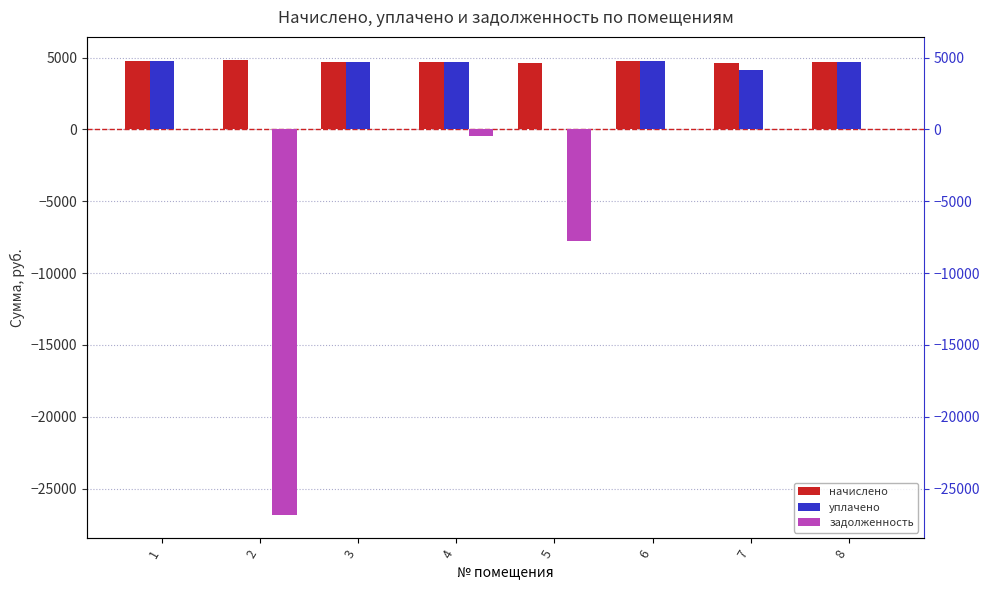

What are all the series names shown in the legend?

начислено, уплачено, задолженность